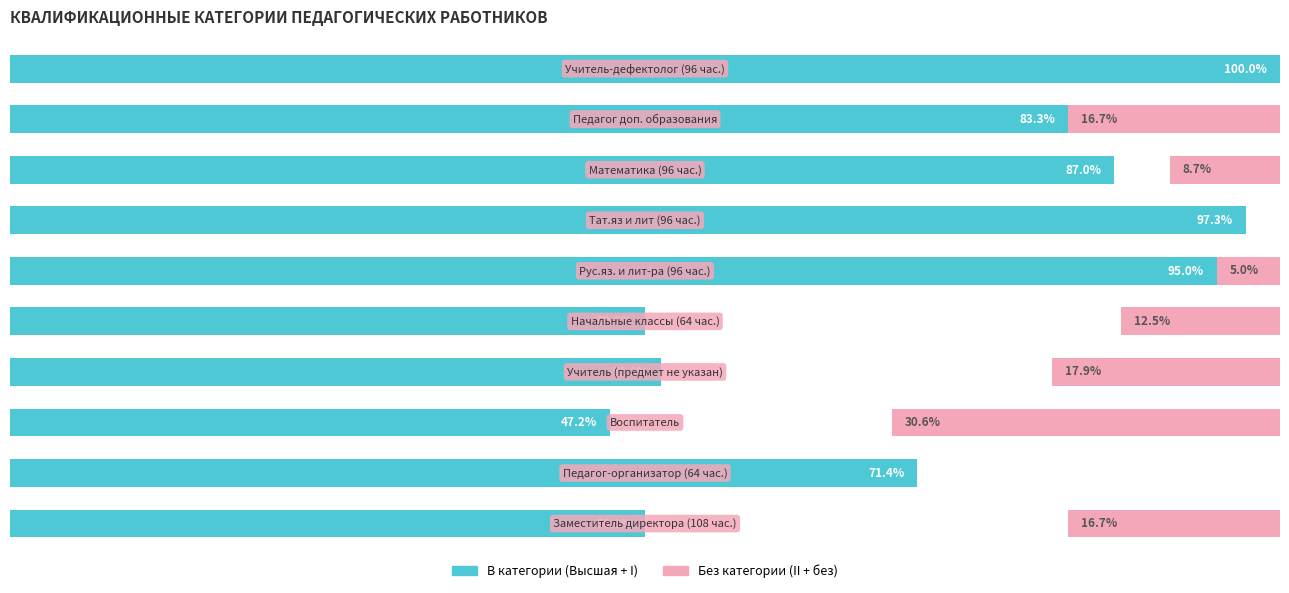

Which series changed the most between 4 and 9?

В категории